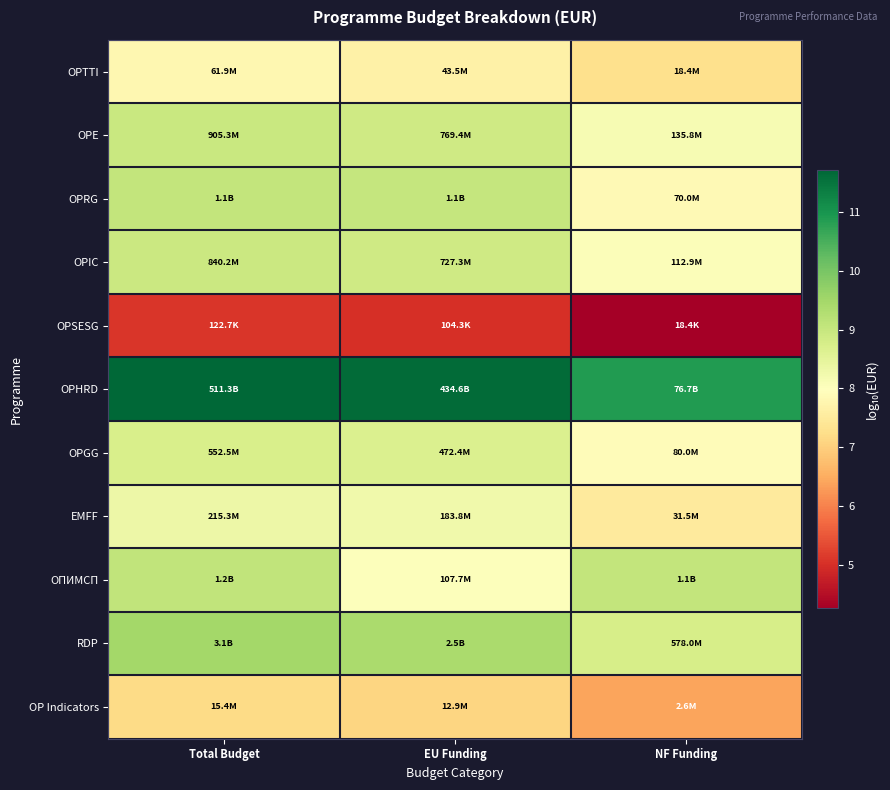

At how many categories does at least one series exceed 10?

3